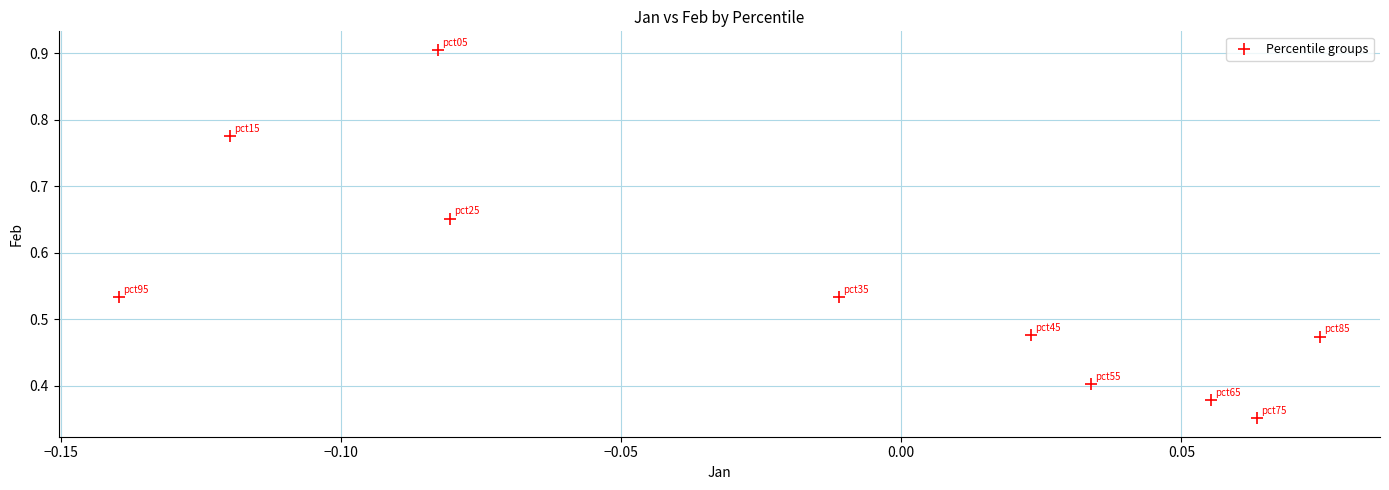

What is the range of Y values (max minus min)?

0.6